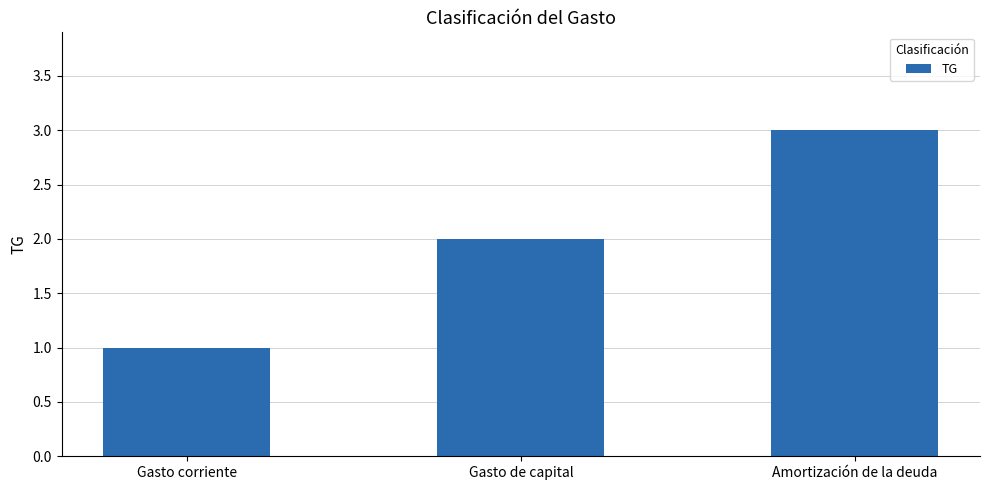

Between Amortización de la deuda and Gasto de capital, which is larger?

Amortización de la deuda